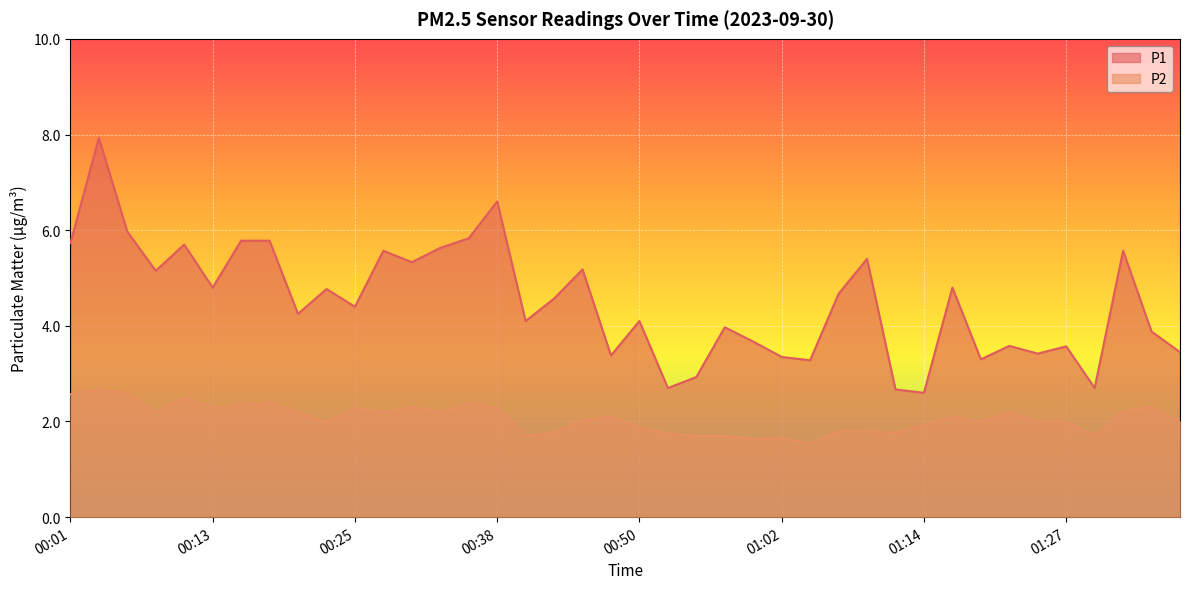

What is the average value of the P2 series?

2.1